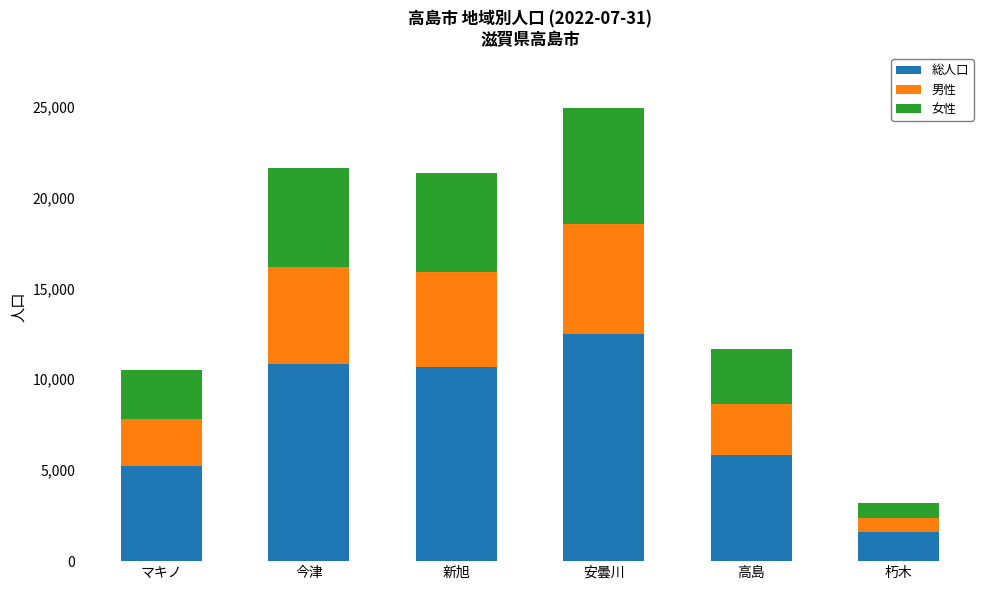

Is it true that 総人口 equals 3236 at 高島?

False